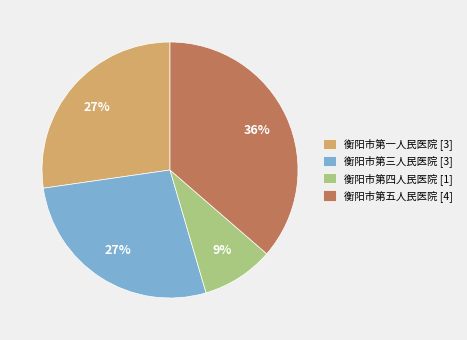

Is the sum of 衡阳市第五人民医院 [4] and 衡阳市第三人民医院 [3] greater than half?

Yes